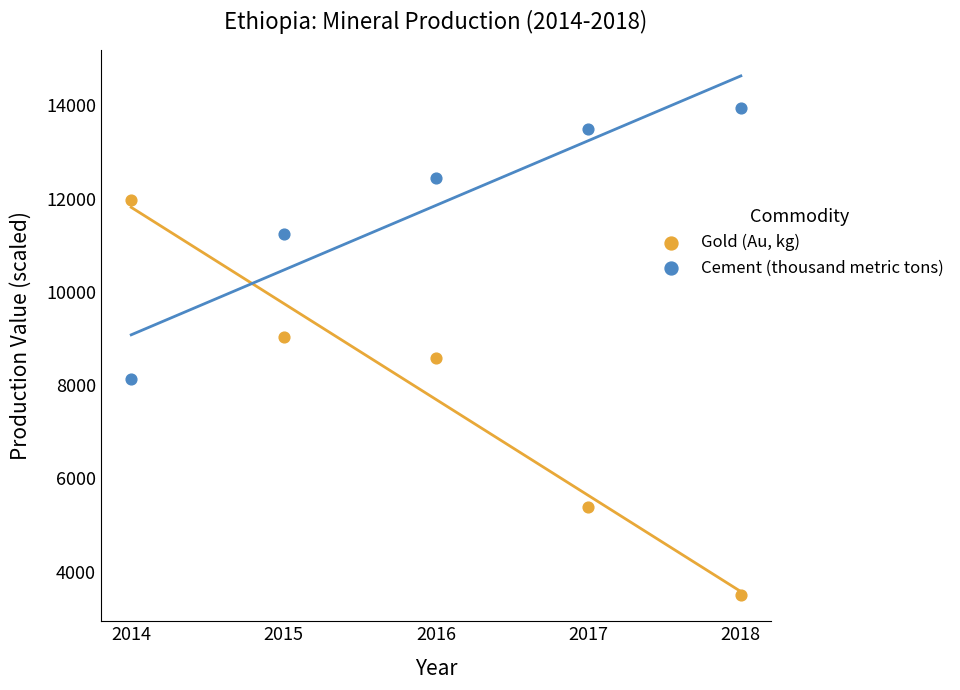

Which series contains the highest Y value?

Cement (thousand metric tons)